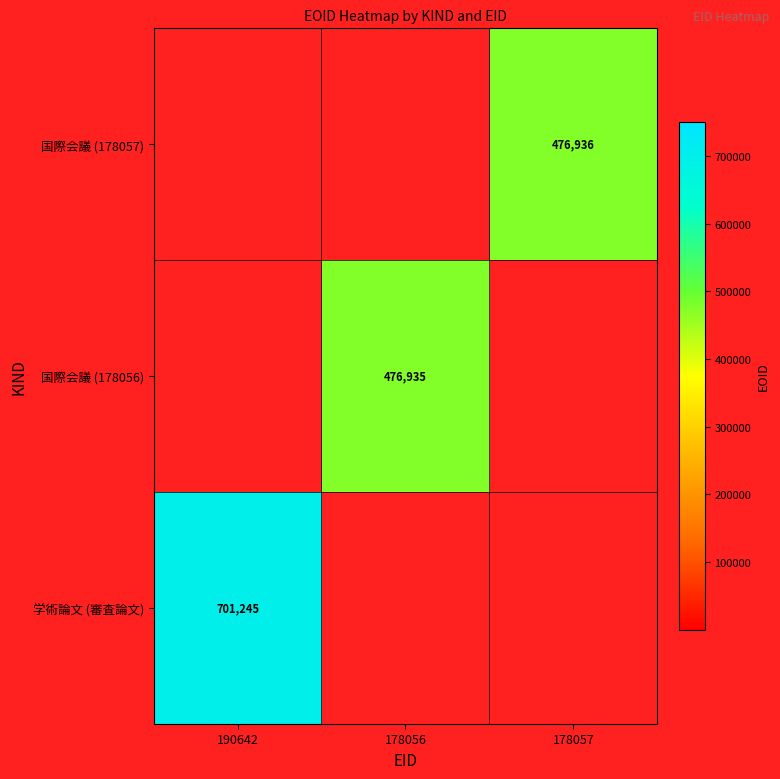

How many categories are shown in the chart?

3